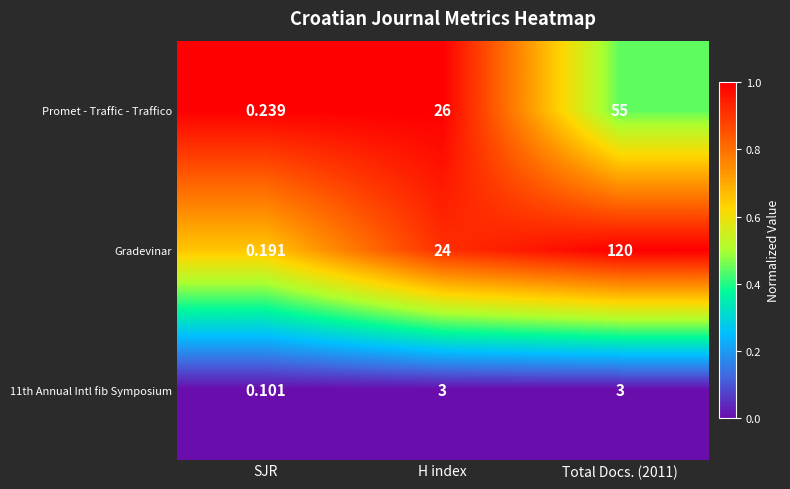

At which category does the chart reach its minimum across all series?

SJR